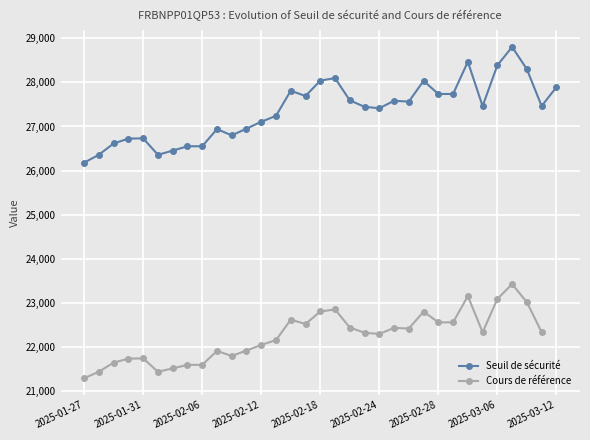

True or false: Seuil de sécurité and Cours de référence cross at least once.

False